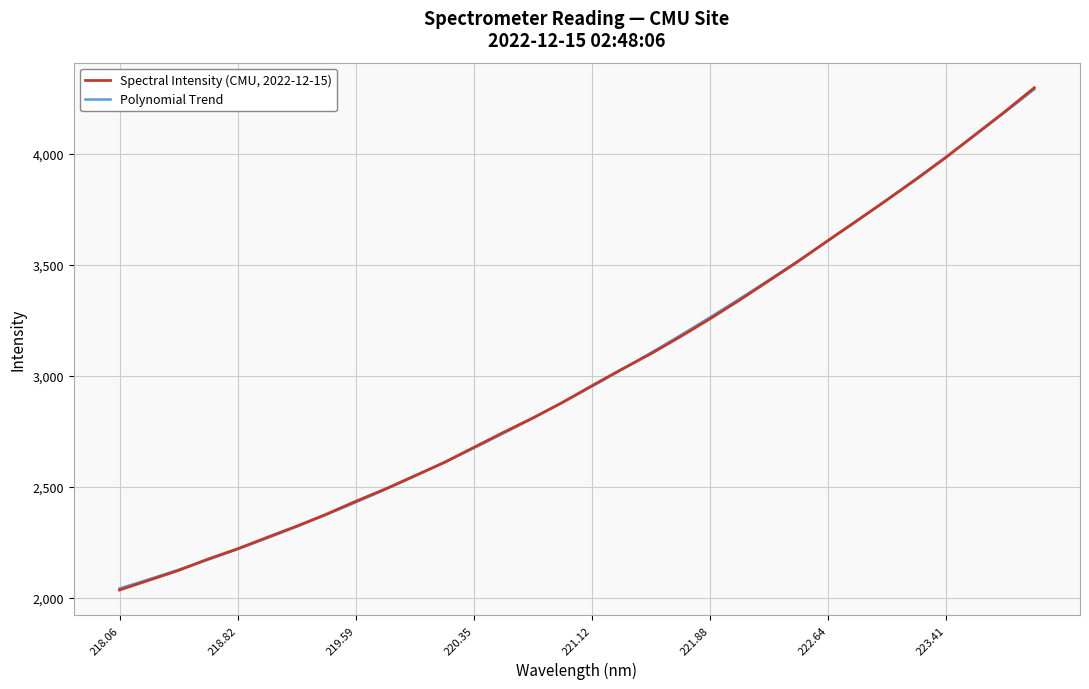

True or false: the data shows 2194.9 at 222.0721.

False